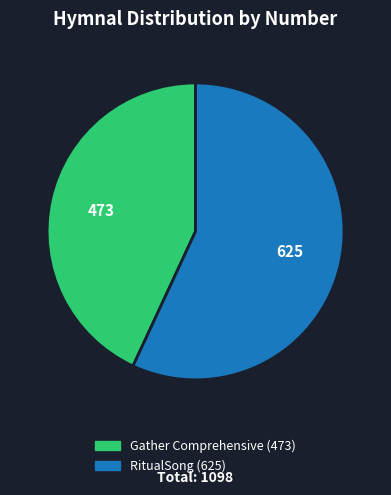

What is the smallest slice in the pie chart?

Gather Comprehensive